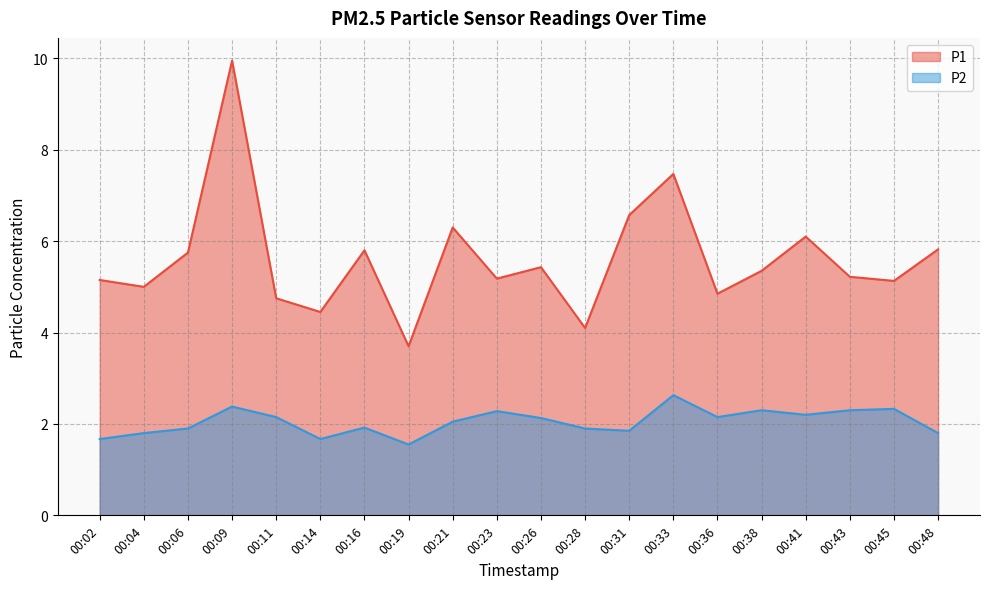

Which series has the largest total across all categories?

P1